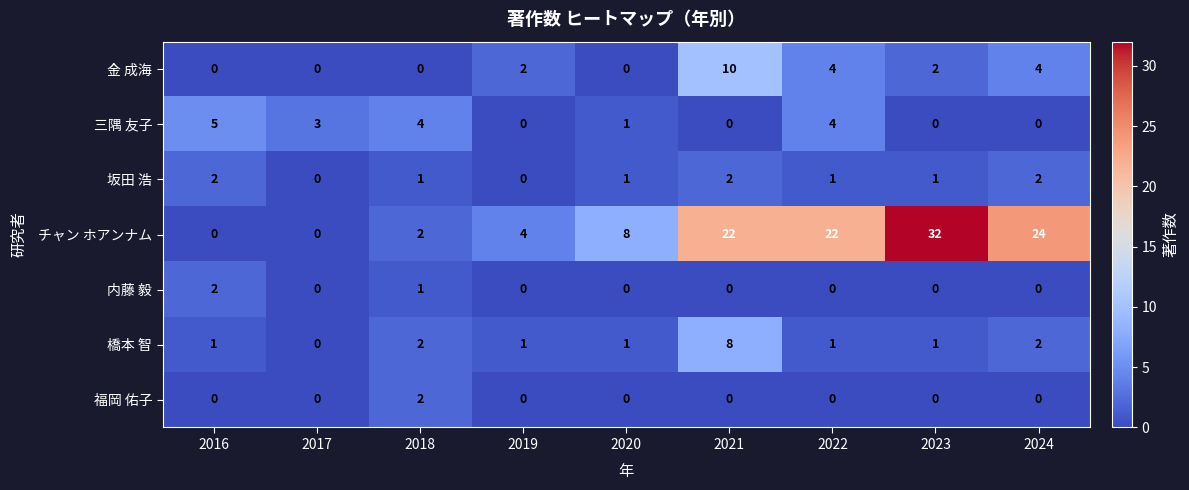

How many 三隅 友子 values are between 0 and 4?

8